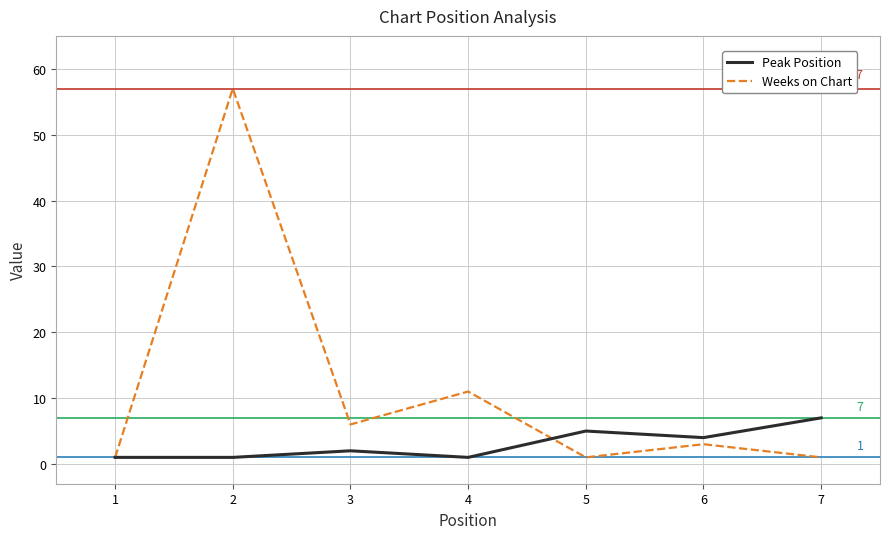

At which category does Weeks on Chart reach its first local peak?

2